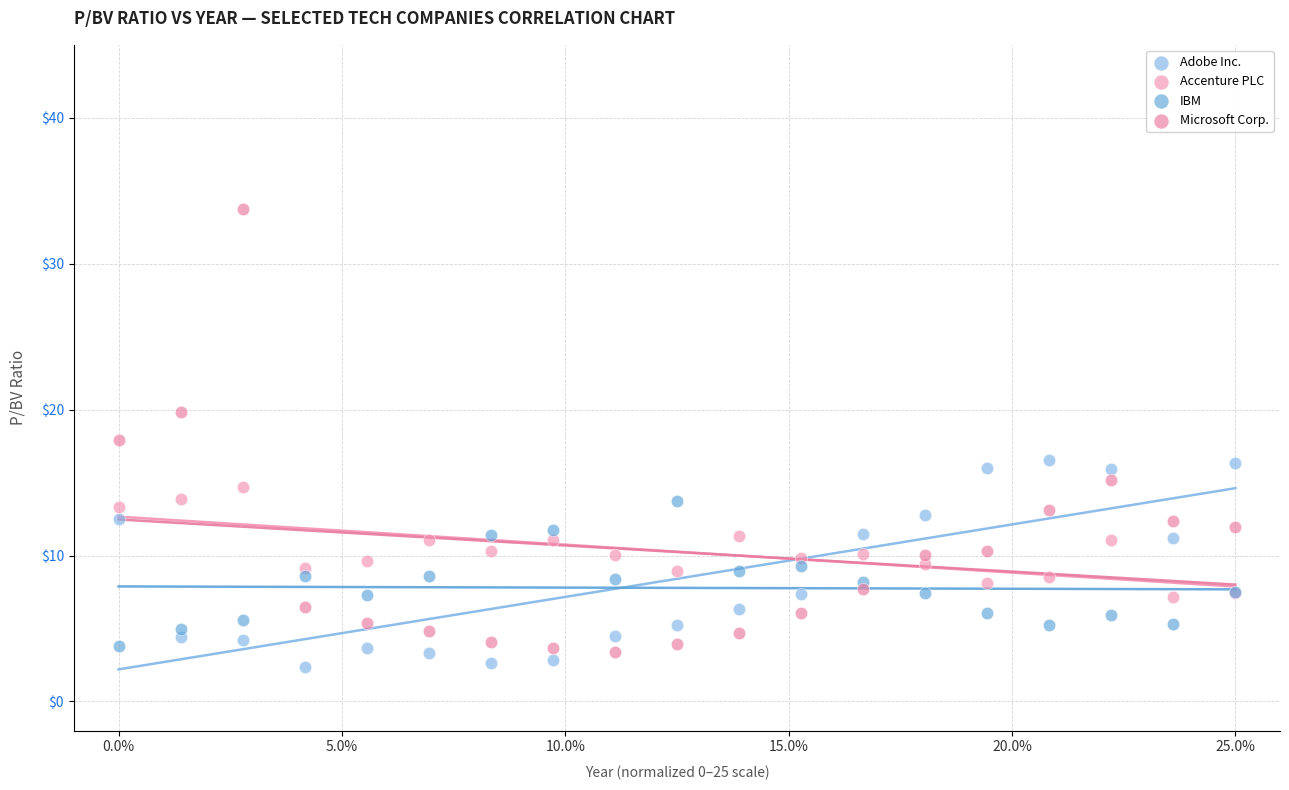

Which series contains the highest Y value?

Microsoft Corp.